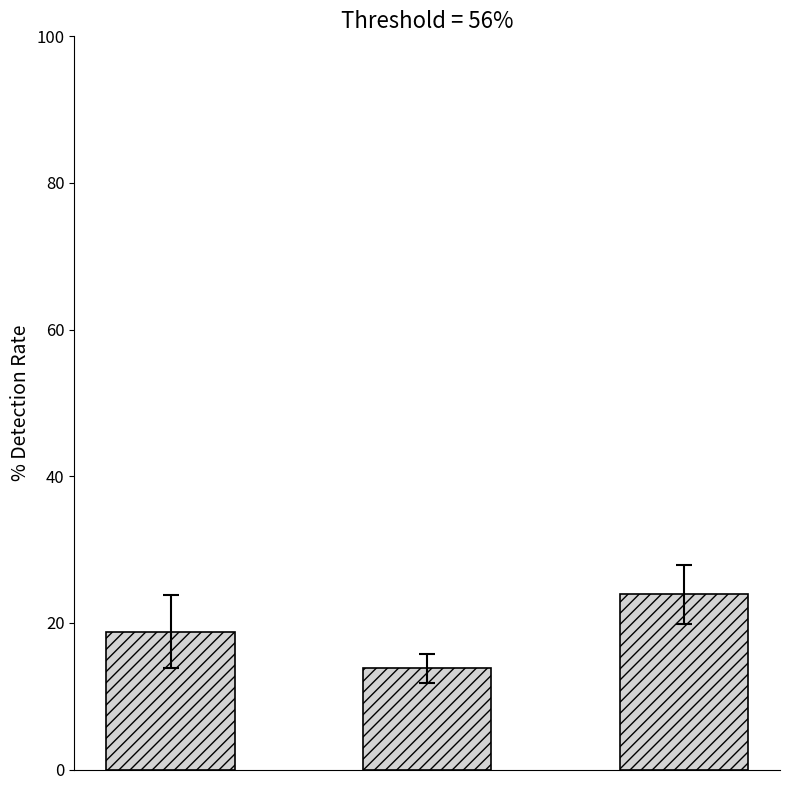

What is the value of the 2nd bar from the left?

13.8